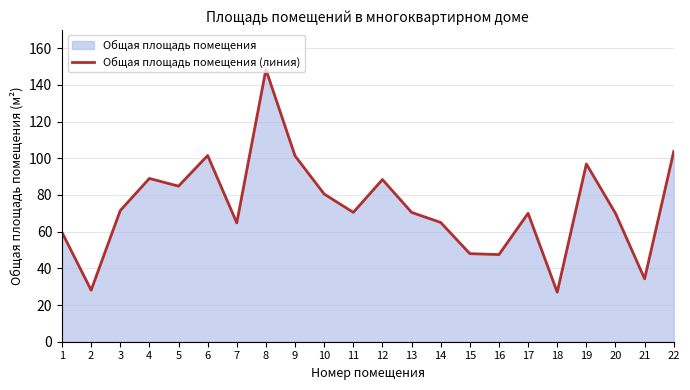

What is the minimum value shown in the chart?

27.0